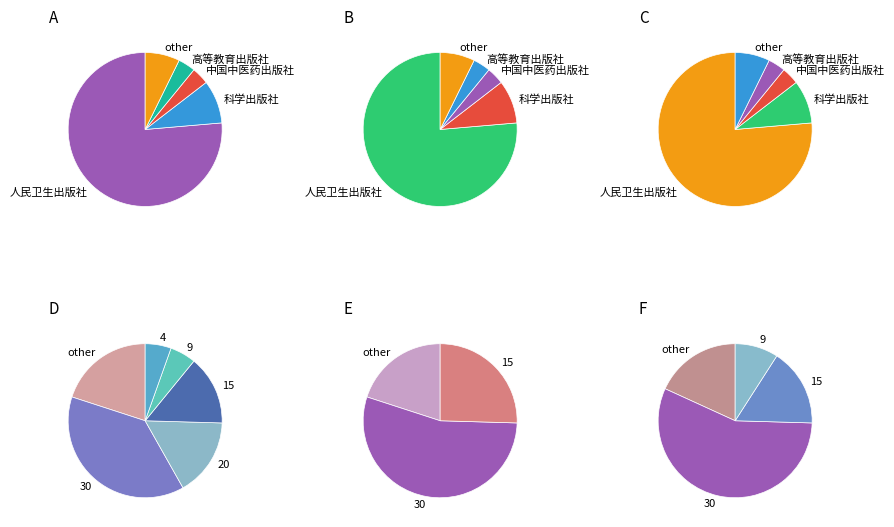

What is the majority slice?

人民卫生出版社